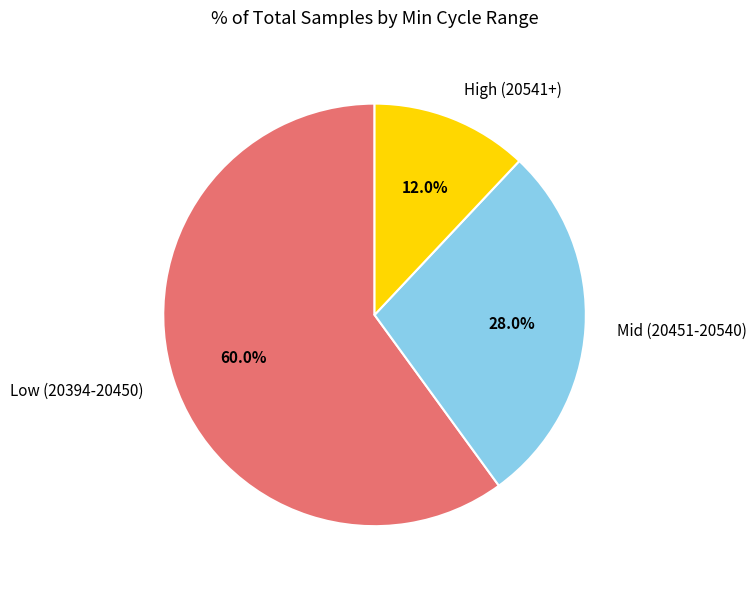

Is there a majority slice in this chart?

Yes